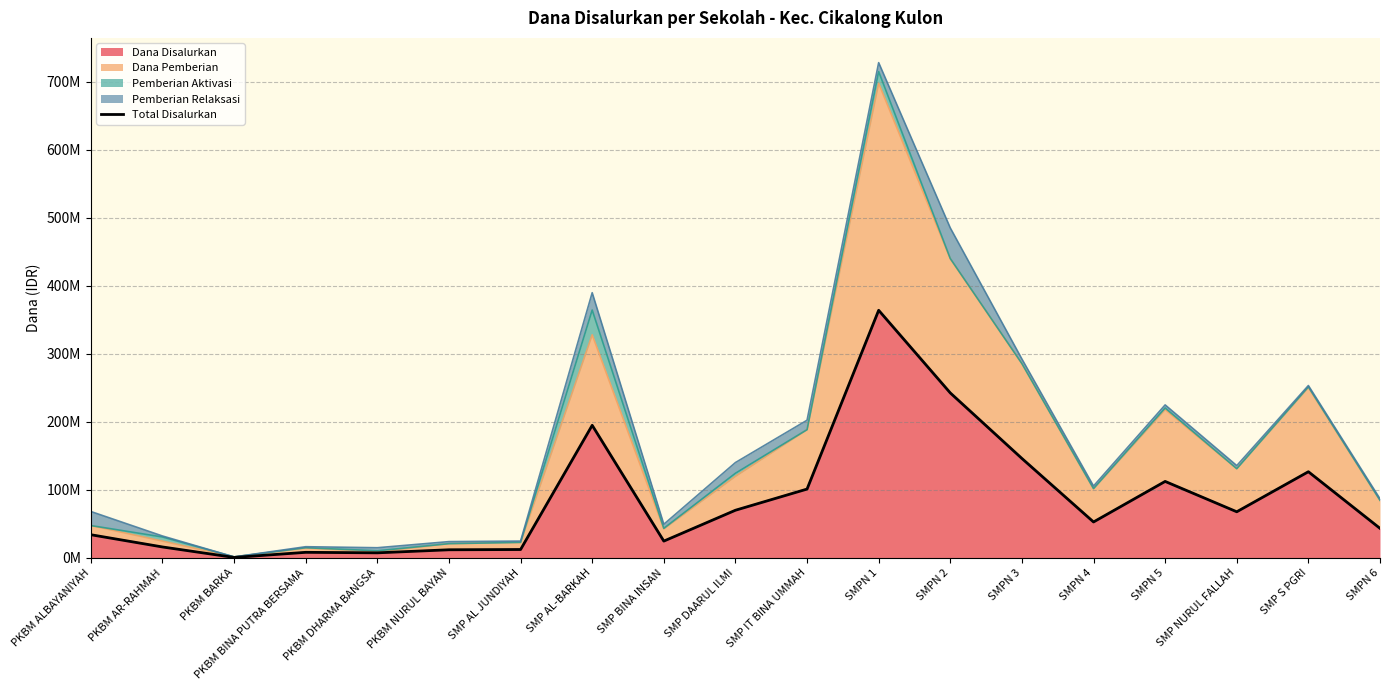

What is the smallest value displayed?

750000